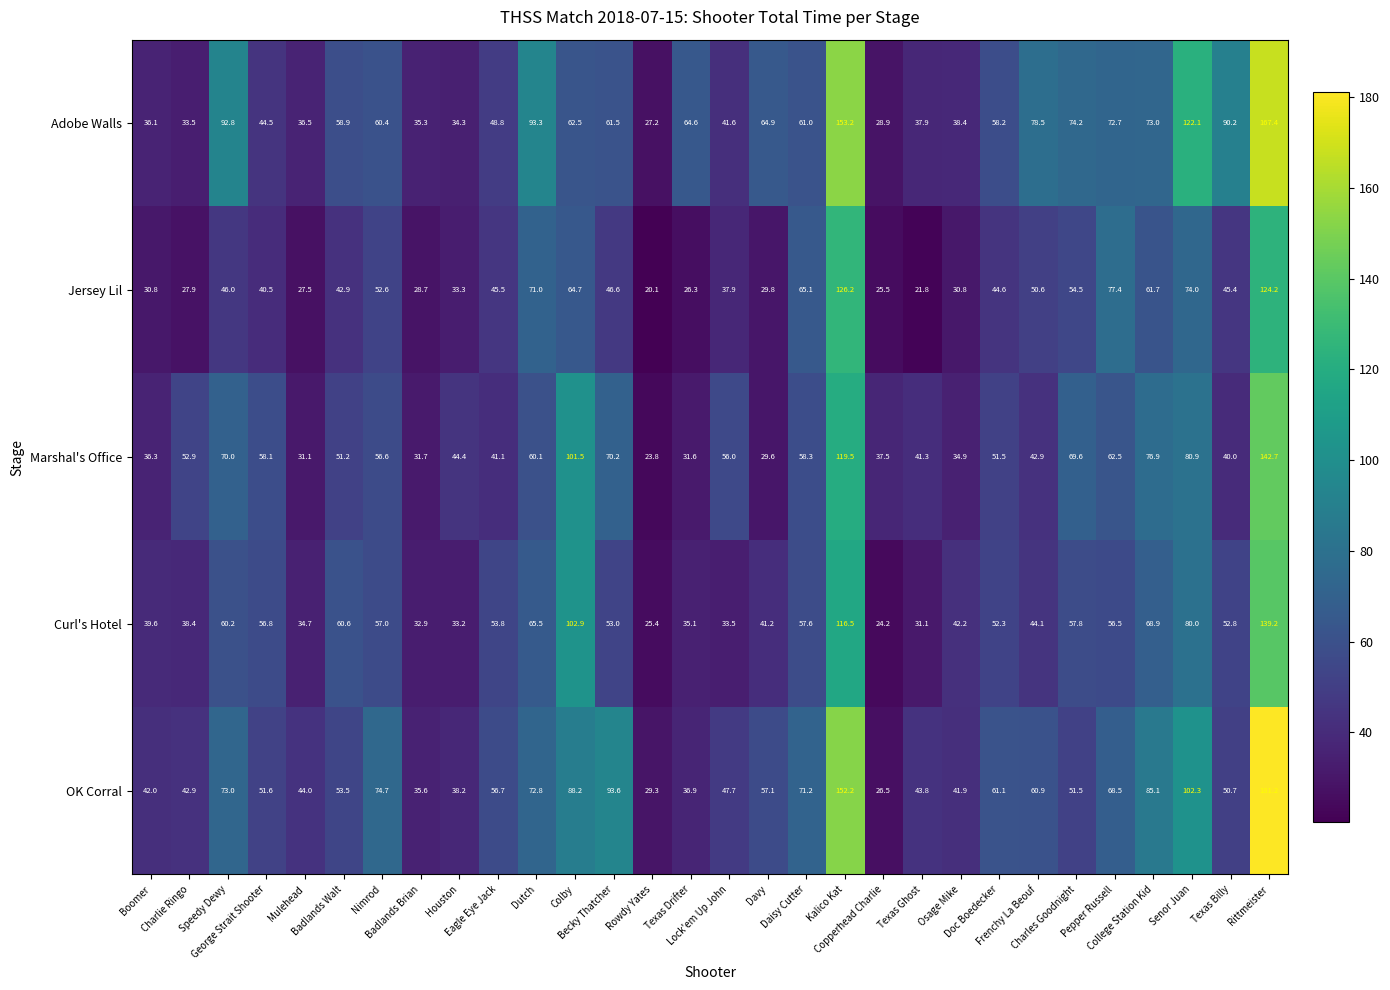

Which series has the largest total across all categories?

Adobe Walls